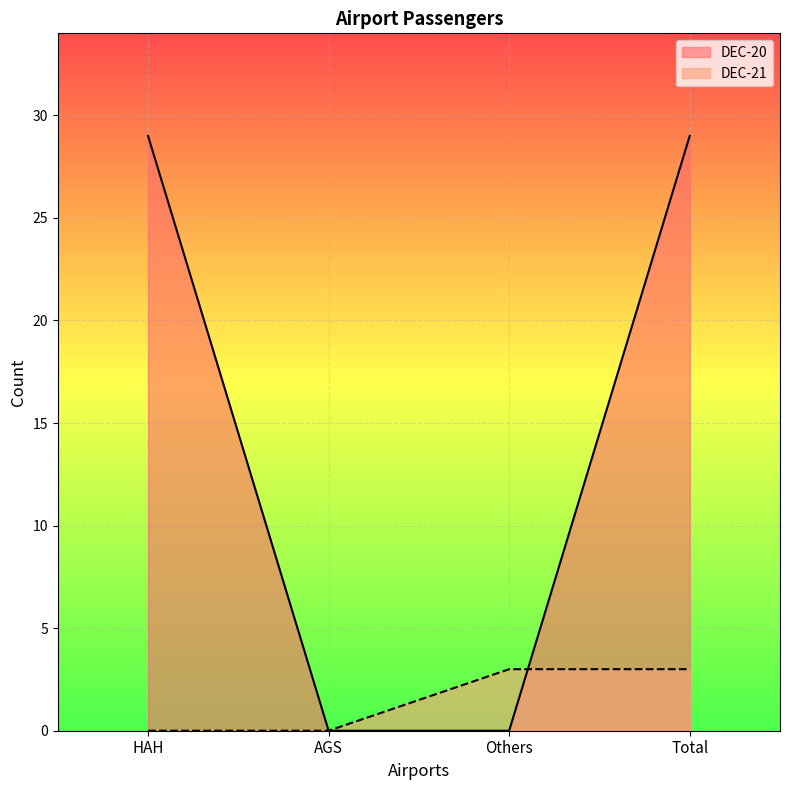

The DEC-21 series shows -2 at AGS. True or false?

False